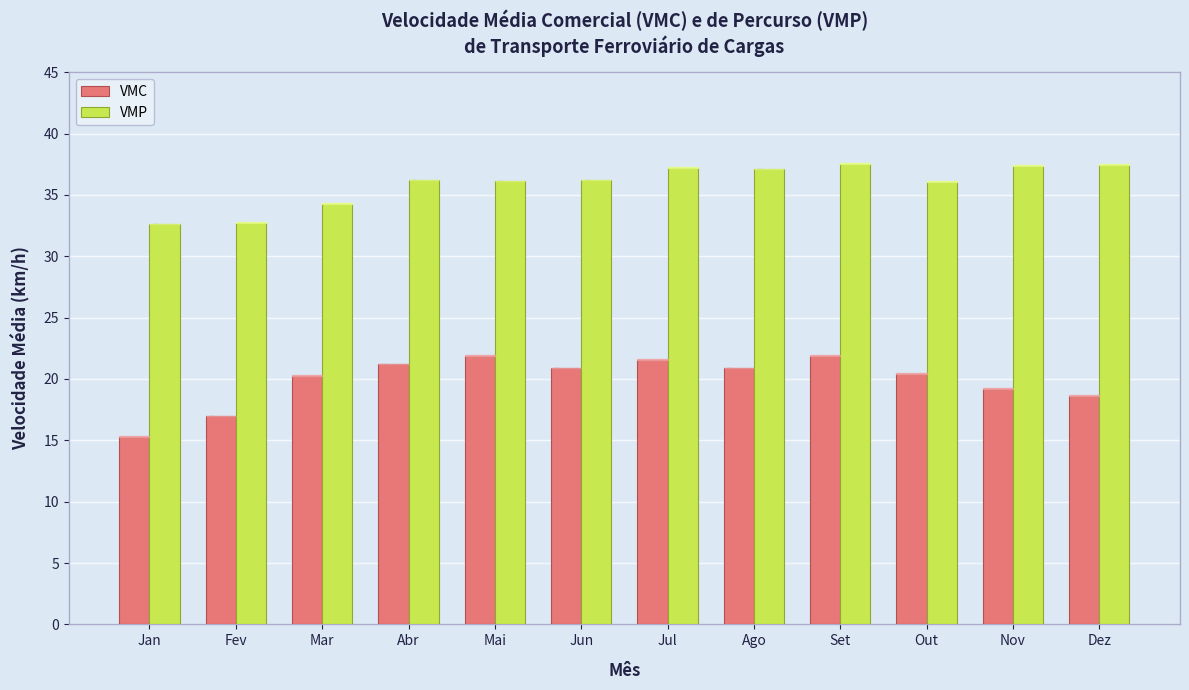

At which label is VMC closest to 18?

Dez